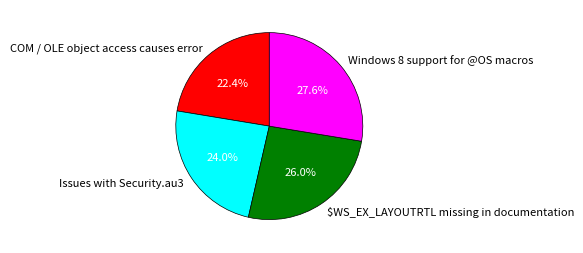

What is the smallest slice in the pie chart?

COM / OLE object access causes error